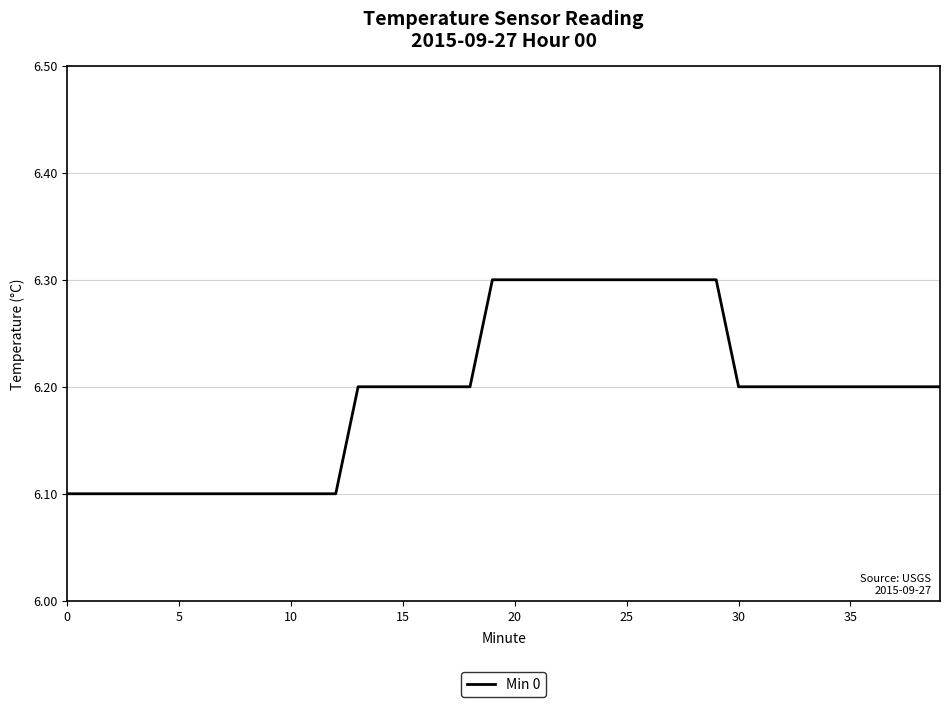

What is the maximum value shown in the chart?

6.3